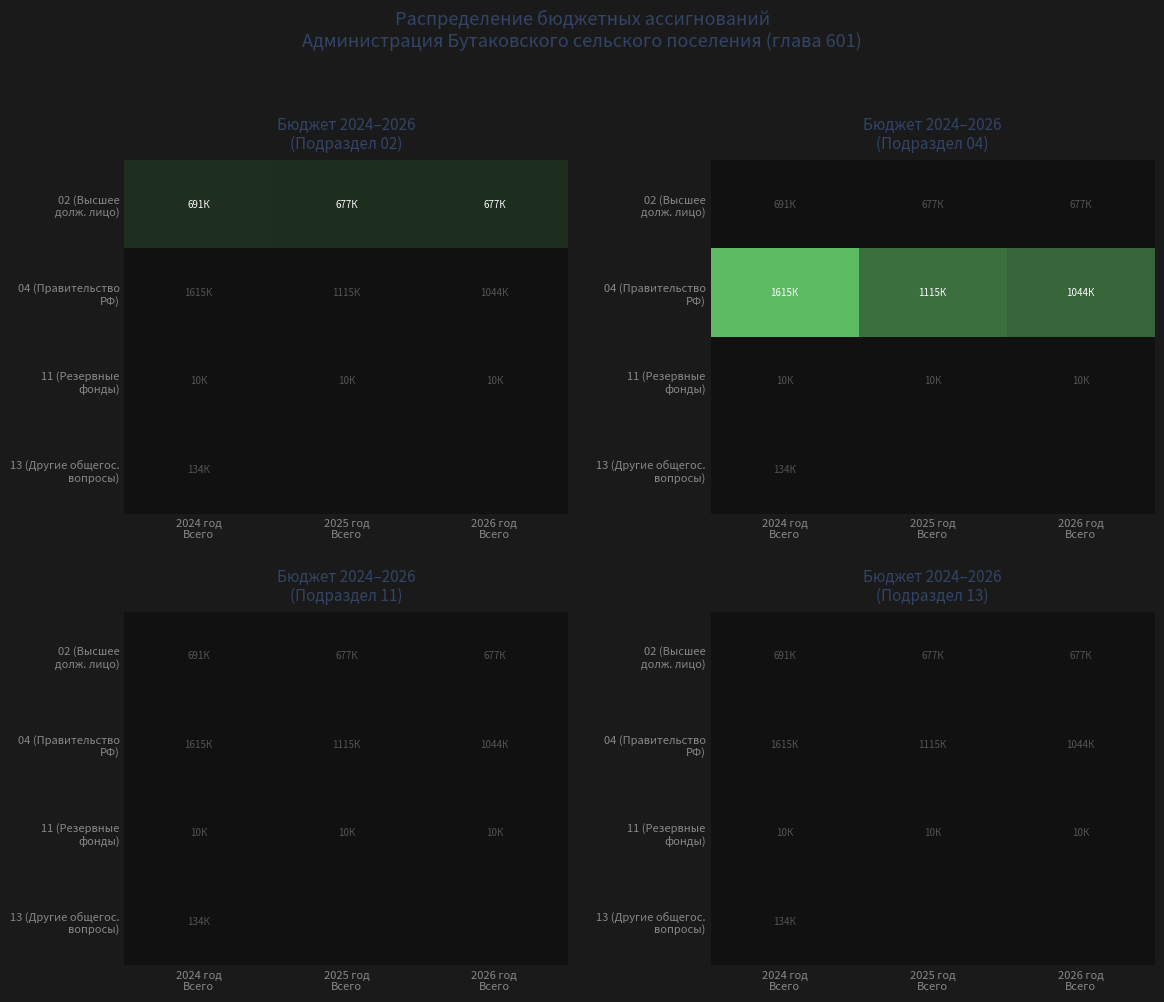

Which series has the largest total across all categories?

04 (Правительство РФ)